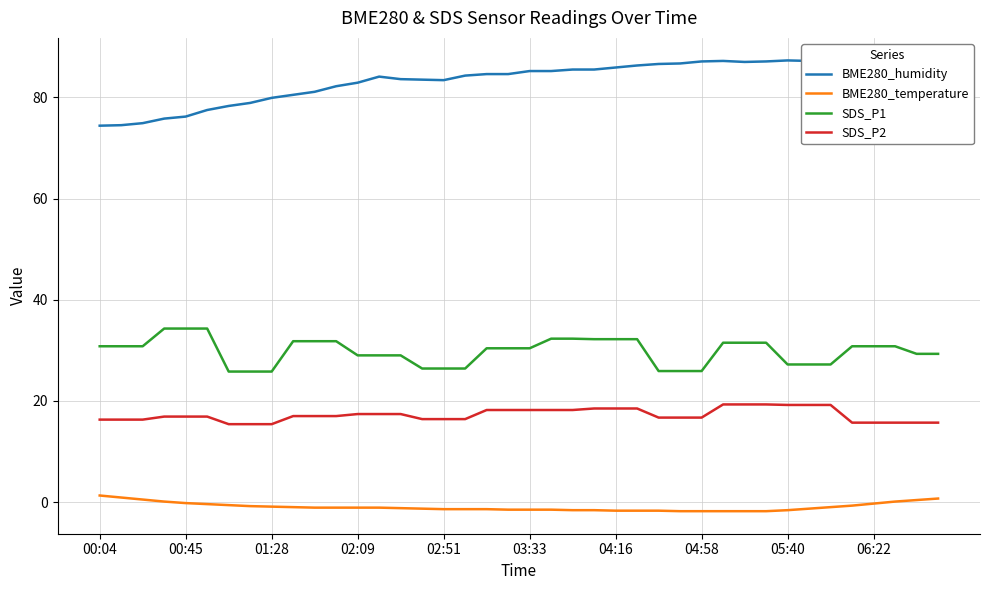

What is the highest value of the SDS_P2 series?

19.3